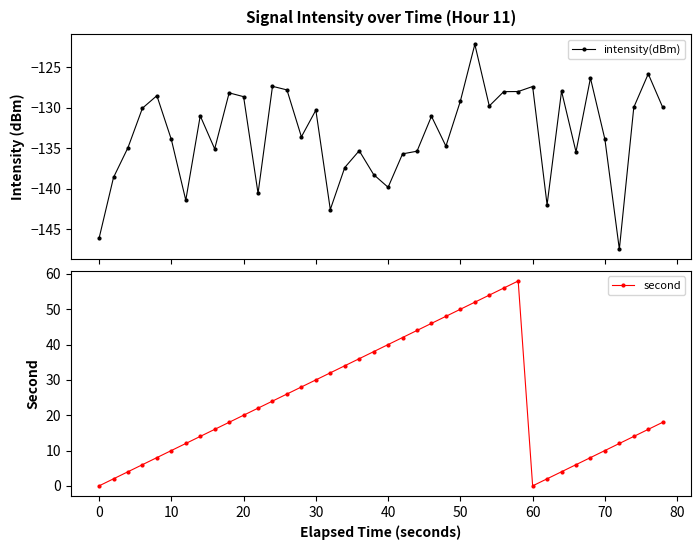

How many lines are shown in the chart?

2